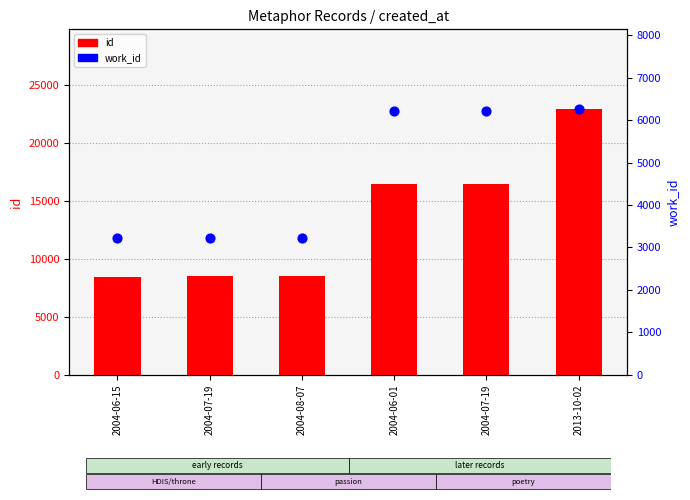

Which series has the largest Y range (max minus min)?

id